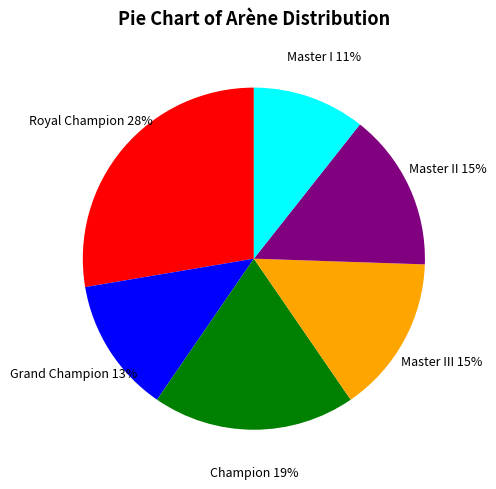

Is it true that Royal Champion is 28% of the pie?

True